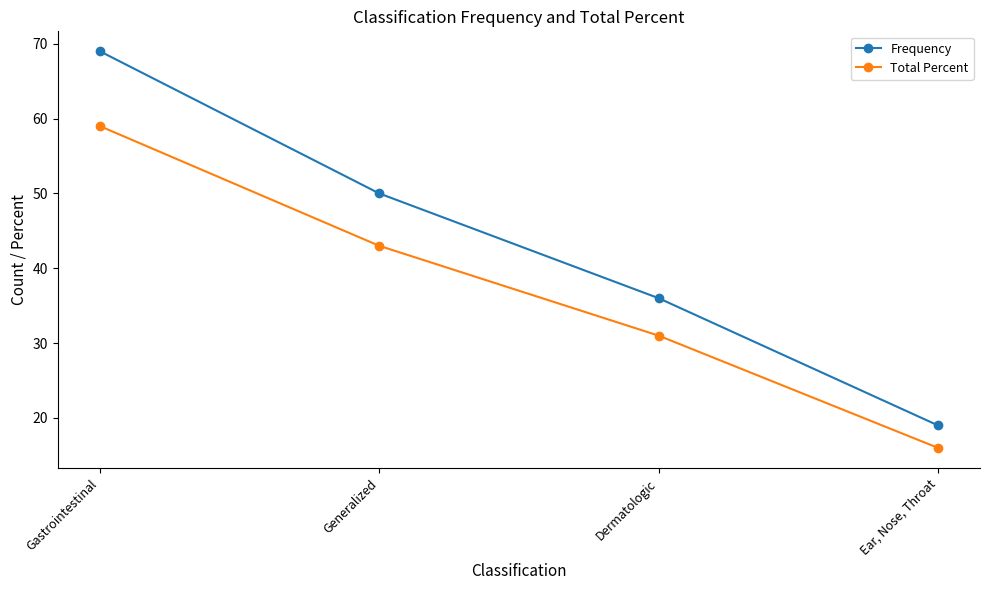

What is the value of the Frequency point at the 2nd from the left?

50